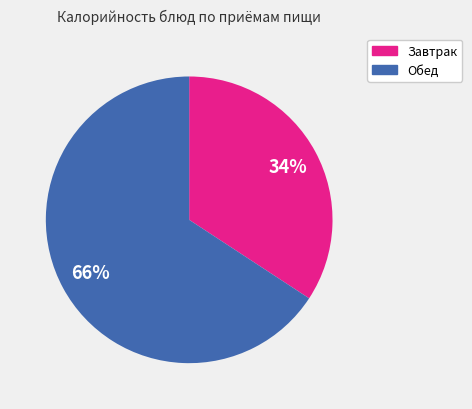

To the nearest percent, what is the average slice percentage?

50%